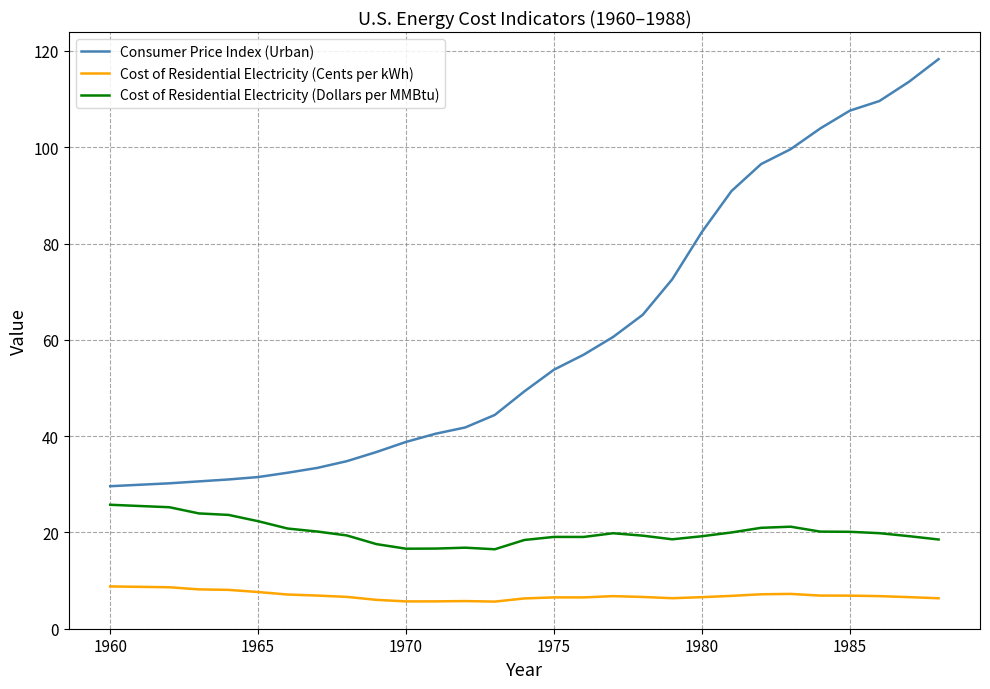

Does the chart have visible grid lines?

Yes